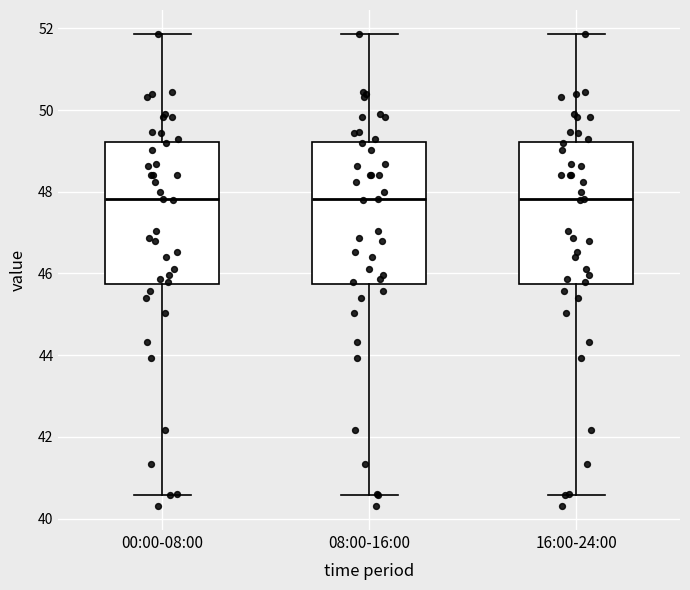

Reading left to right, transcribe this box plot: for each box, give where its median line is, the range the box spans, and where its two whiskers end, as read against the y-axis. The values are not printed on the chart, so give them approximately, as read against the axis.

00:00-08:00: median 47.8, box 45.8 to 49.2, whiskers 40.6 to 51.8
08:00-16:00: median 47.8, box 45.8 to 49.2, whiskers 40.6 to 51.8
16:00-24:00: median 47.8, box 45.8 to 49.2, whiskers 40.6 to 51.8